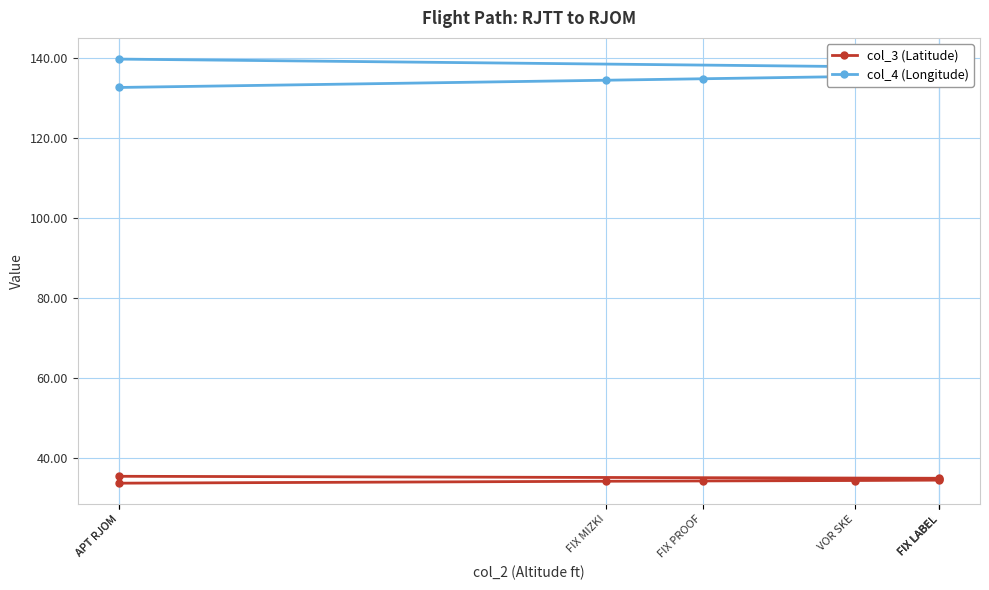

Which series has the widest spread of values?

col_4 (Longitude)